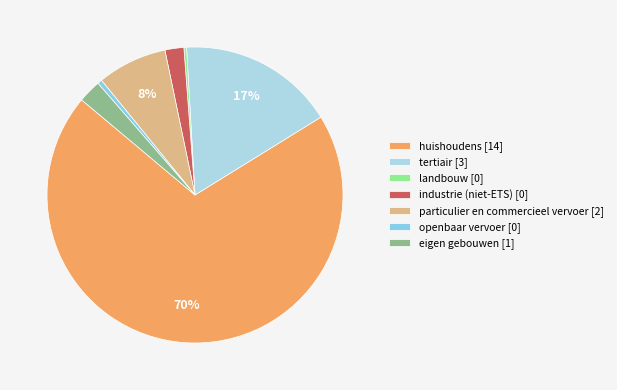

Does huishoudens account for over 50% of the chart?

Yes